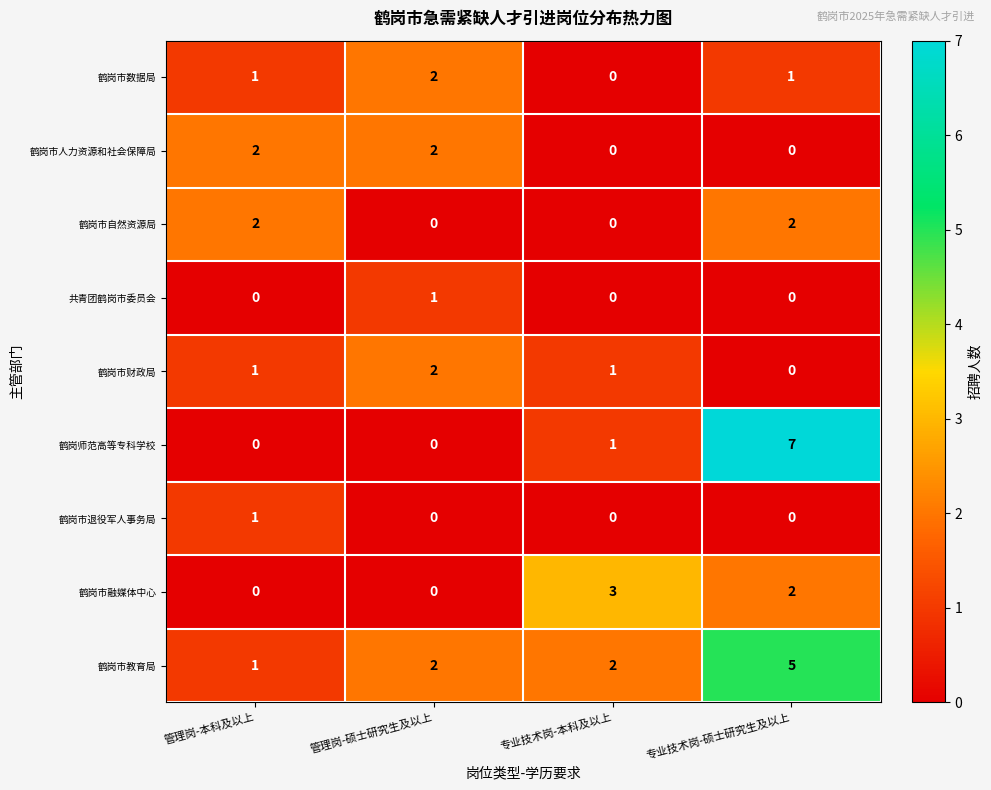

Which label corresponds to the largest value in the chart?

专业技术岗-硕士研究生及以上